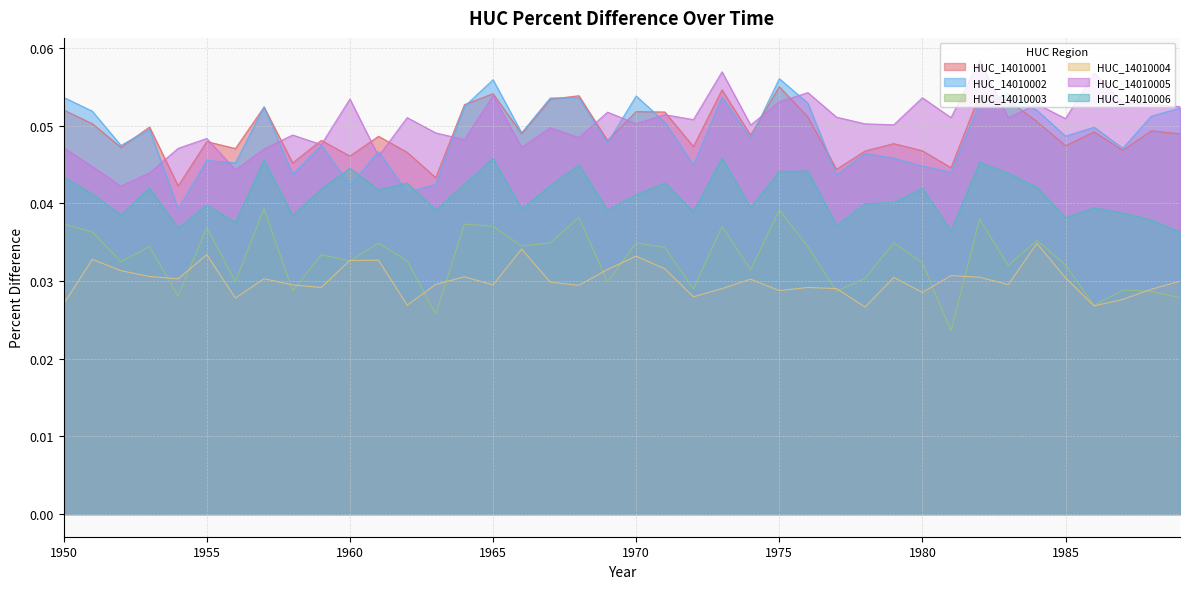

True or false: HUC_14010003 and HUC_14010002 cross at least once.

False